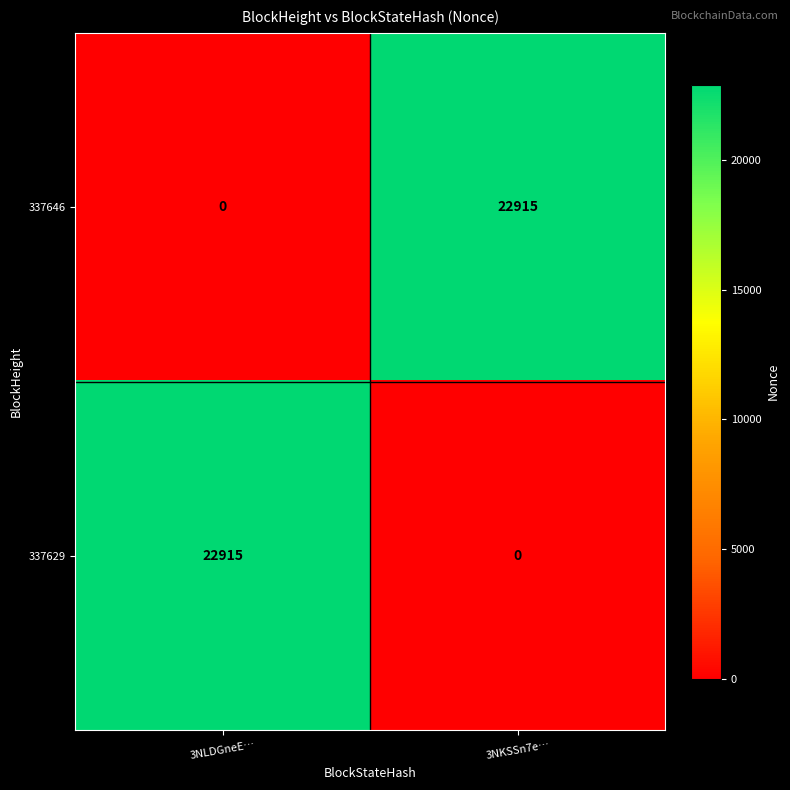

What is the total value across all series at 3NLDGneE…?

22915